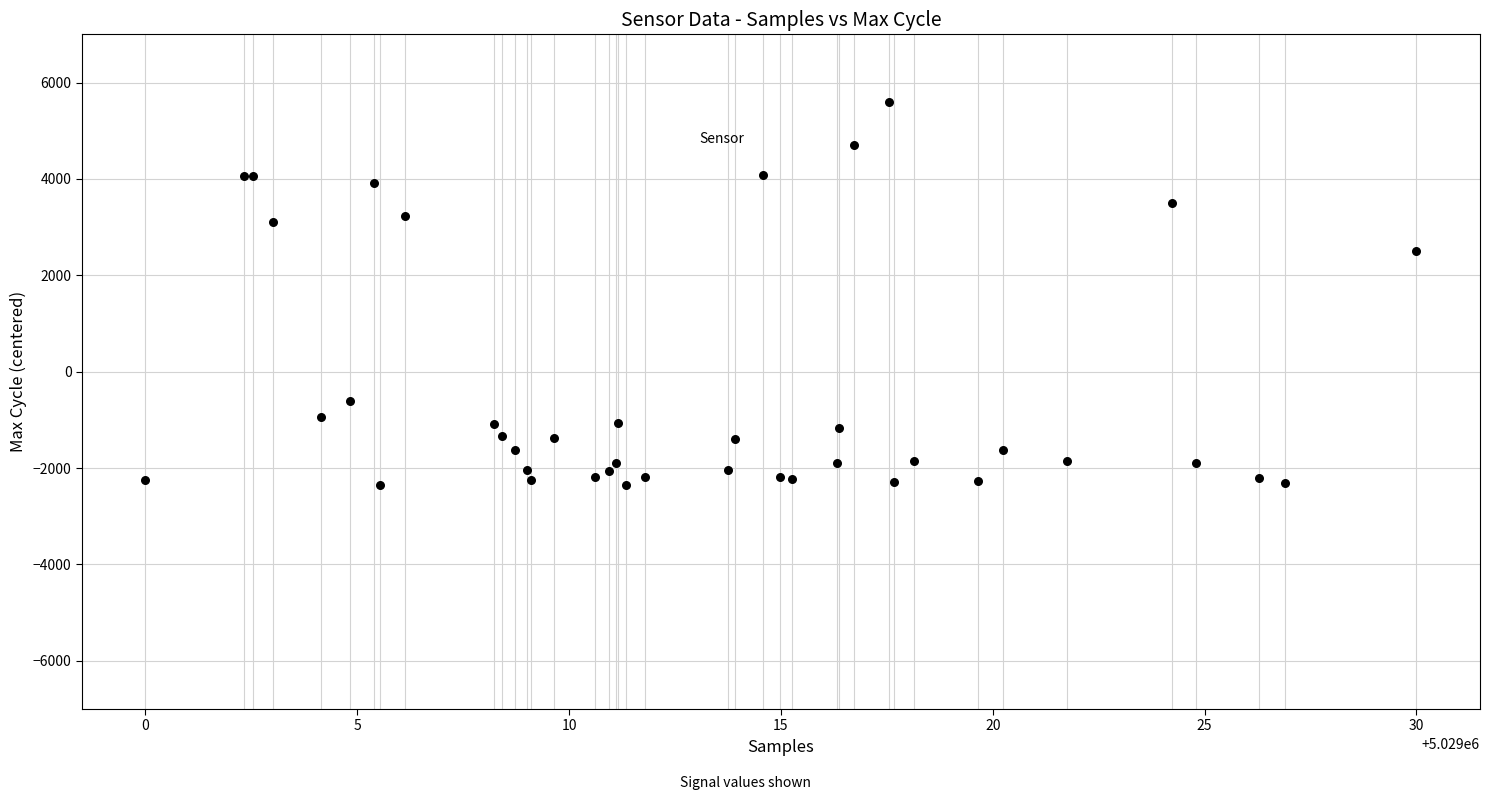

What Y value in the scatter plot is closest to 1621?

2511.9